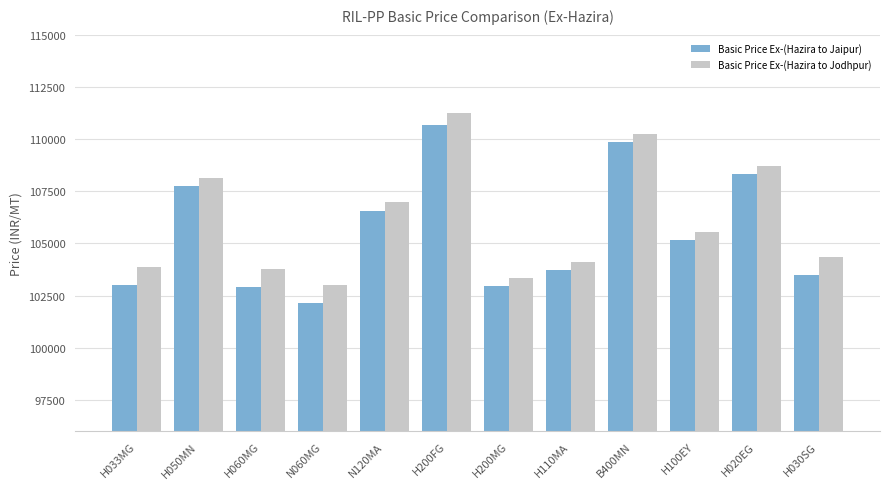

At which label does Basic Price Ex-(Hazira to Jodhpur) reach its minimum?

N060MG